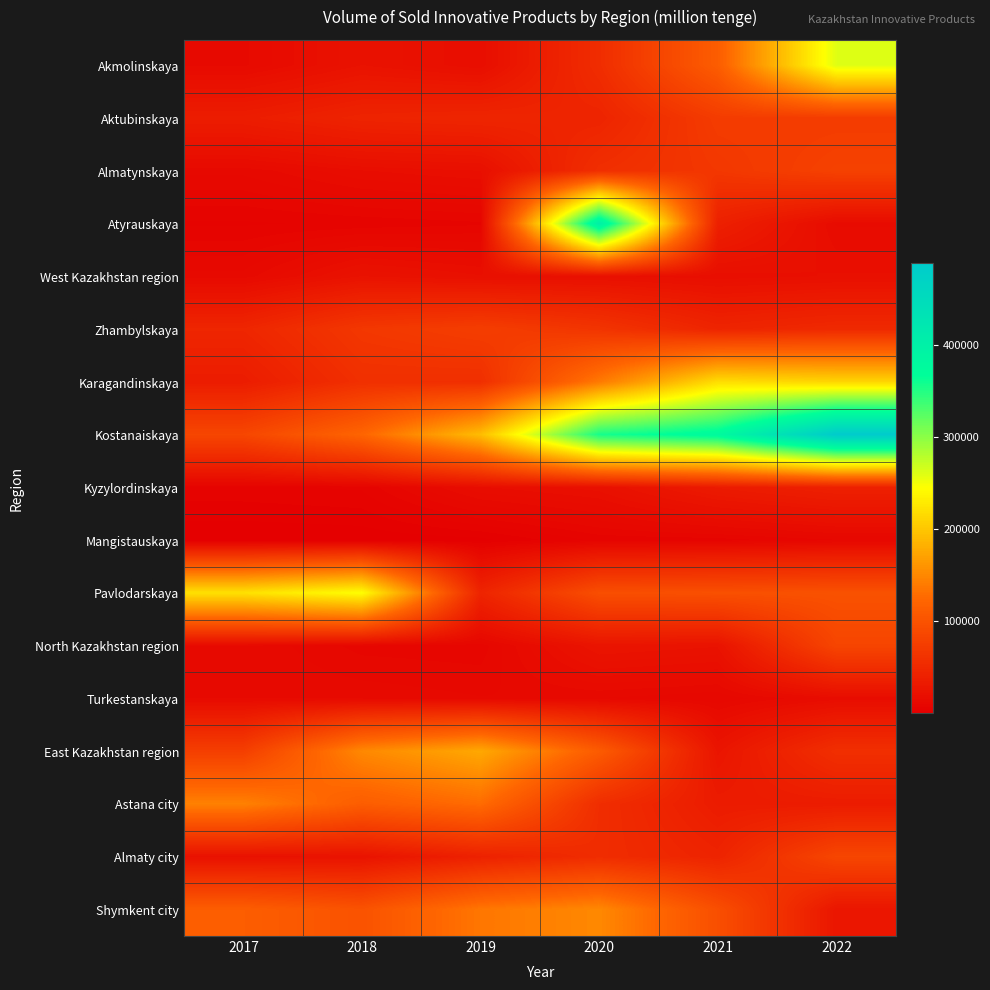

Rank the series by their maximum value, from highest to lowest.

Kostanaiskaya, Atyrauskaya, Akmolinskaya, Pavlodarskaya, Karagandinskaya, East Kazakhstan region, Shymkent city, Astana city, Almaty city, North Kazakhstan region, Almatynskaya, Zhambylskaya, Aktubinskaya, Kyzylordinskaya, West Kazakhstan region, Turkestanskaya, Mangistauskaya